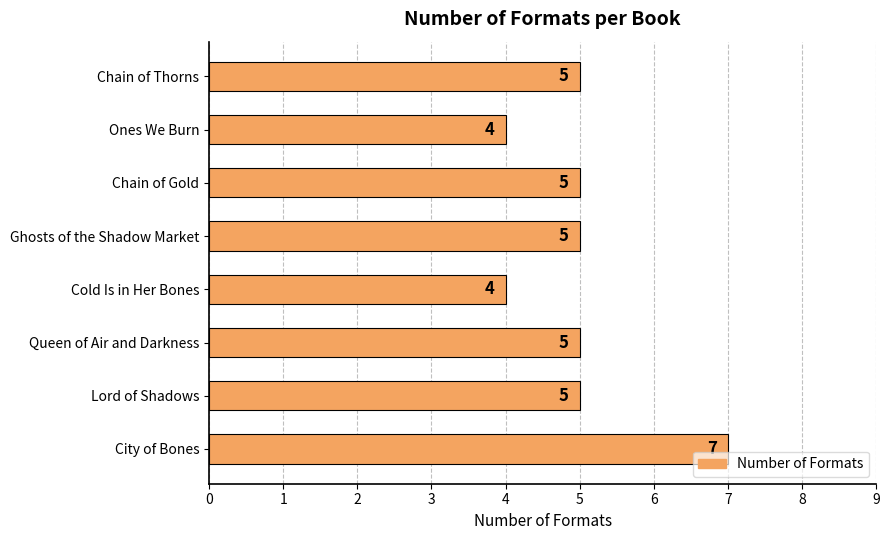

Between Queen of Air and Darkness and City of Bones, which is larger?

City of Bones